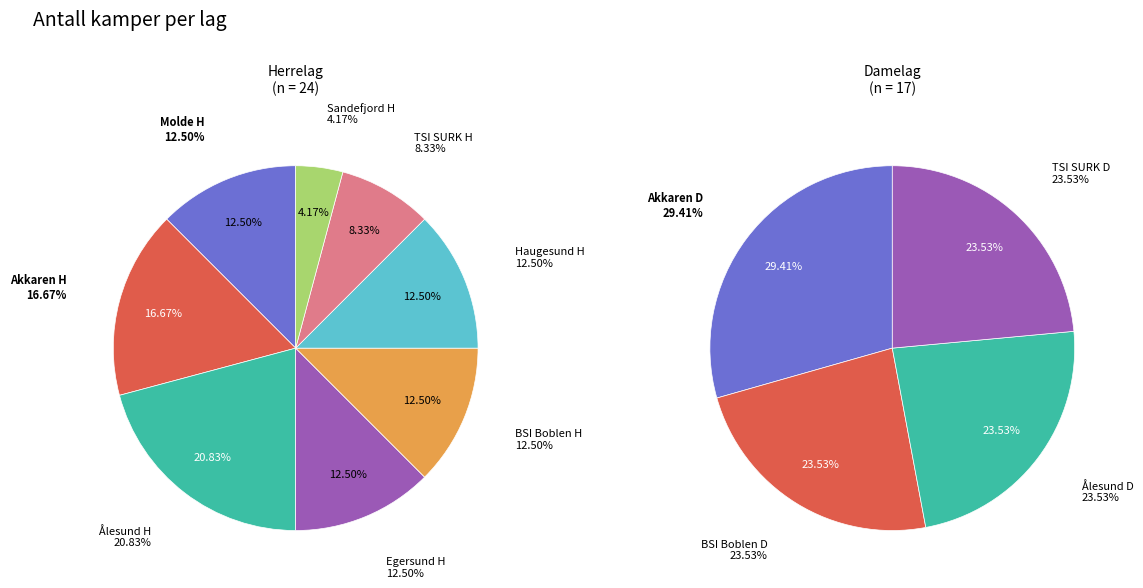

To the nearest percent, what is the difference between the largest and smallest slice percentages?

17%